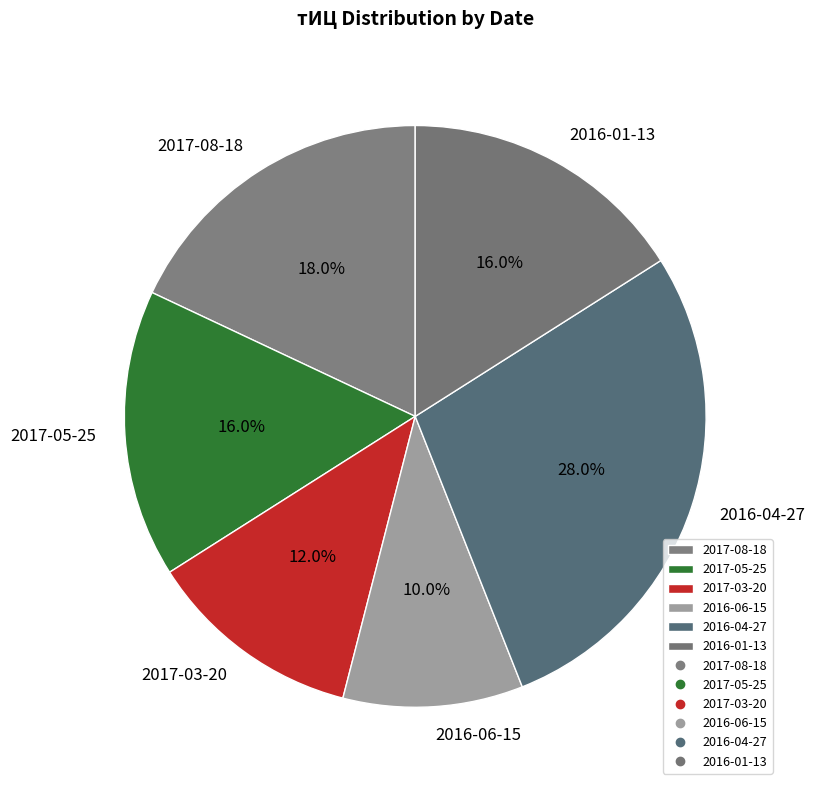

How many segments does this pie chart have?

6